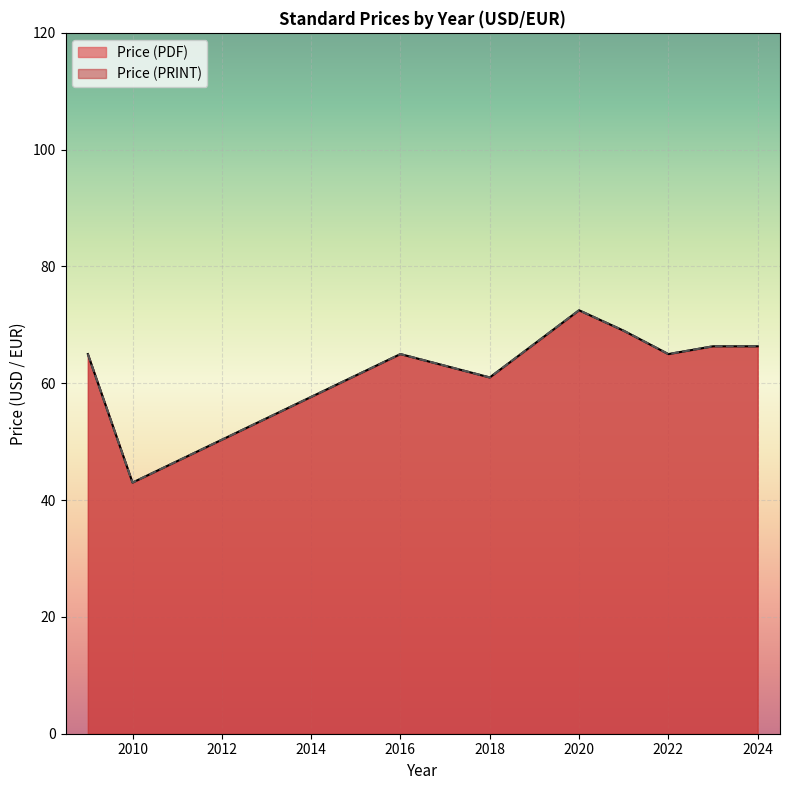

Which has a higher value, 2018 or 2023?

2023